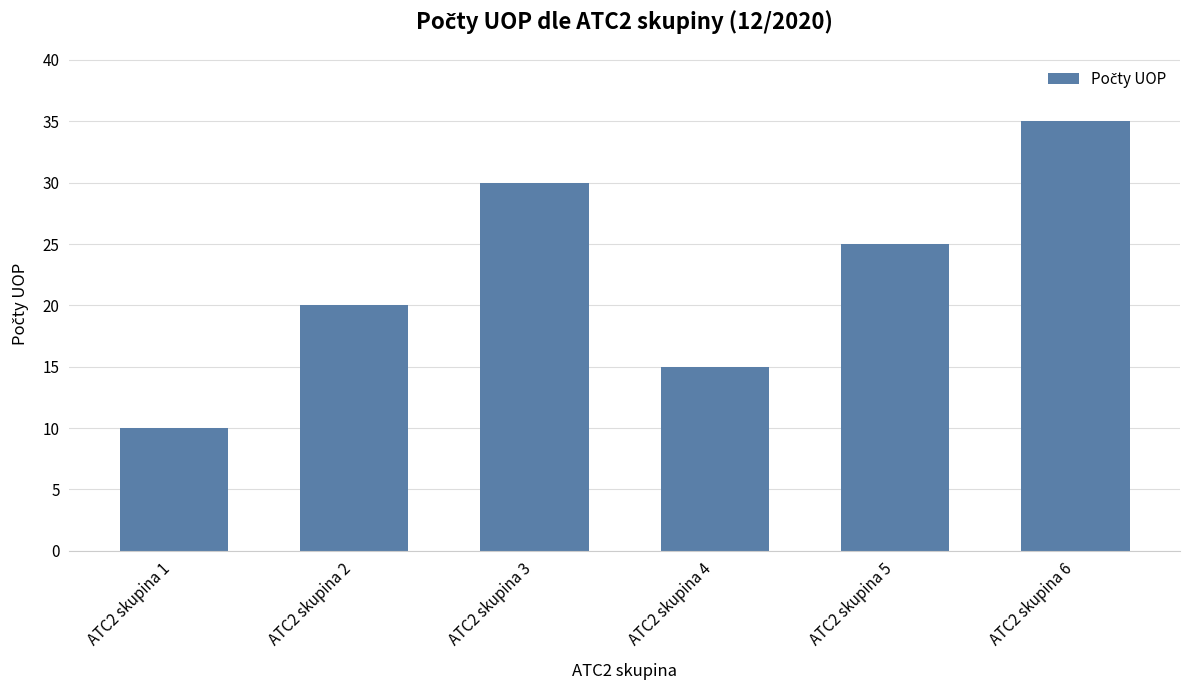

What is the difference between the maximum and second lowest values?

20